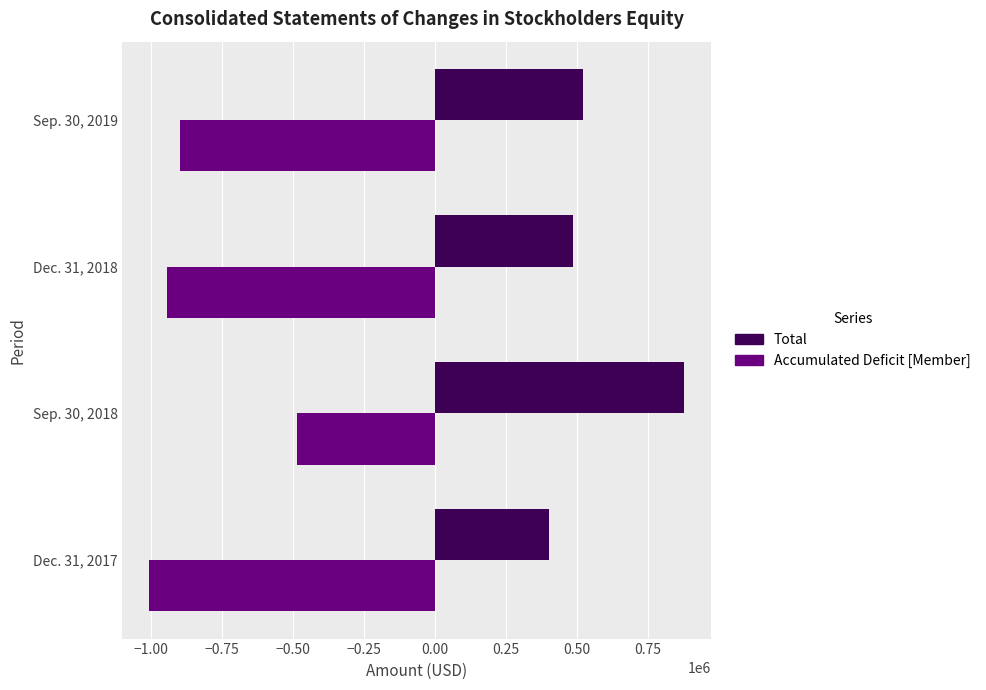

What is the sum of all Accumulated Deficit [Member] values?

-3334802